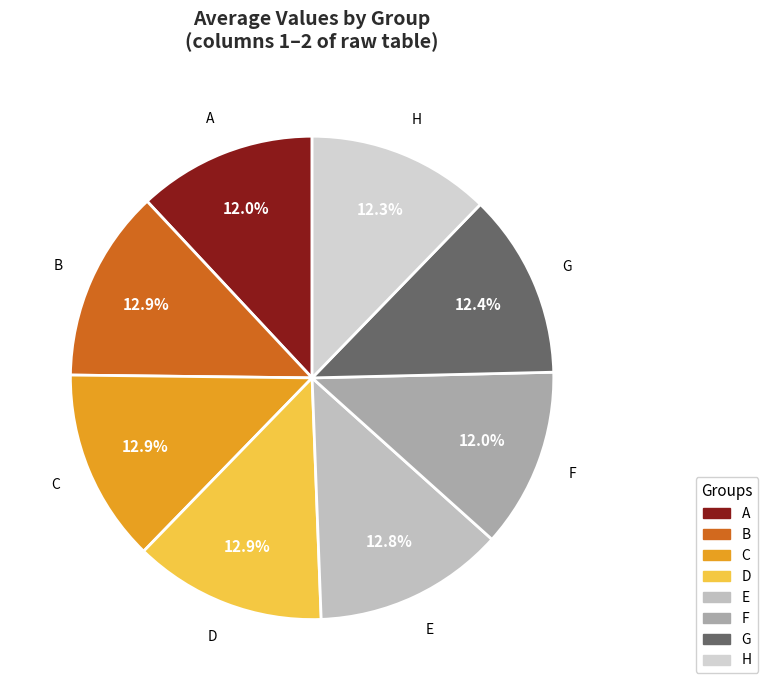

To the nearest percent, what percentage of the pie is F?

12%